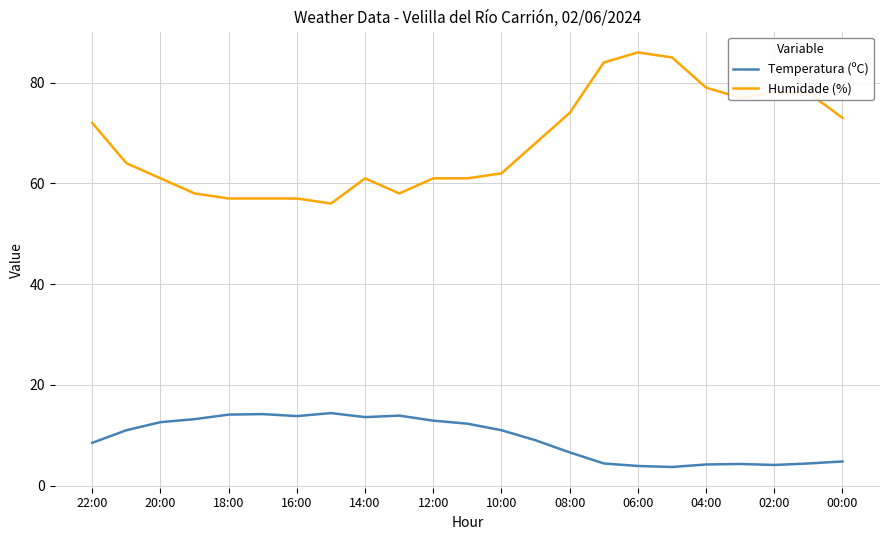

In Temperatura (ºC), how many points are lower than both neighbors (excluding endpoints)?

4